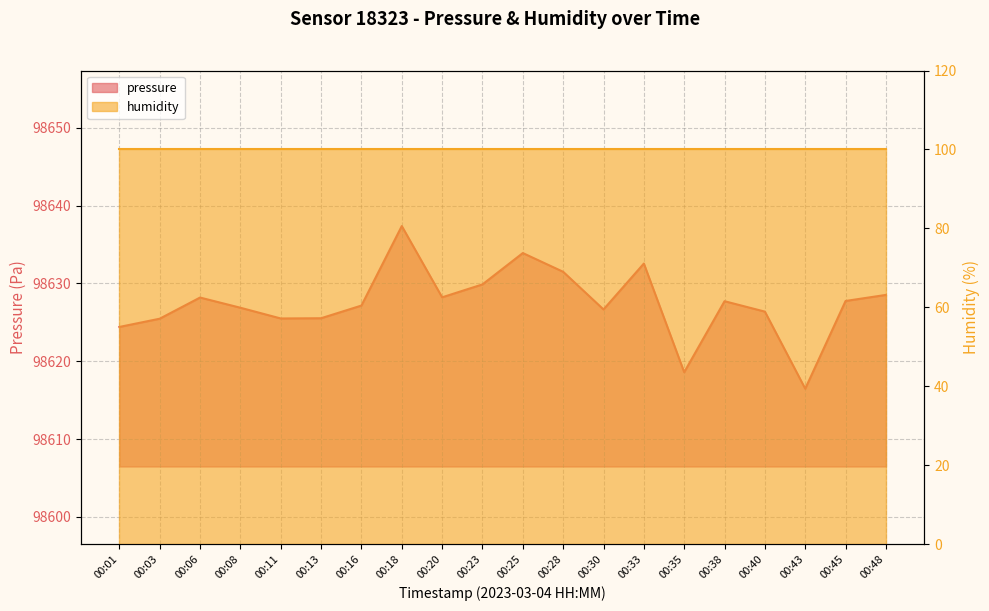

What is the approximate value at 00:40?

98626.4